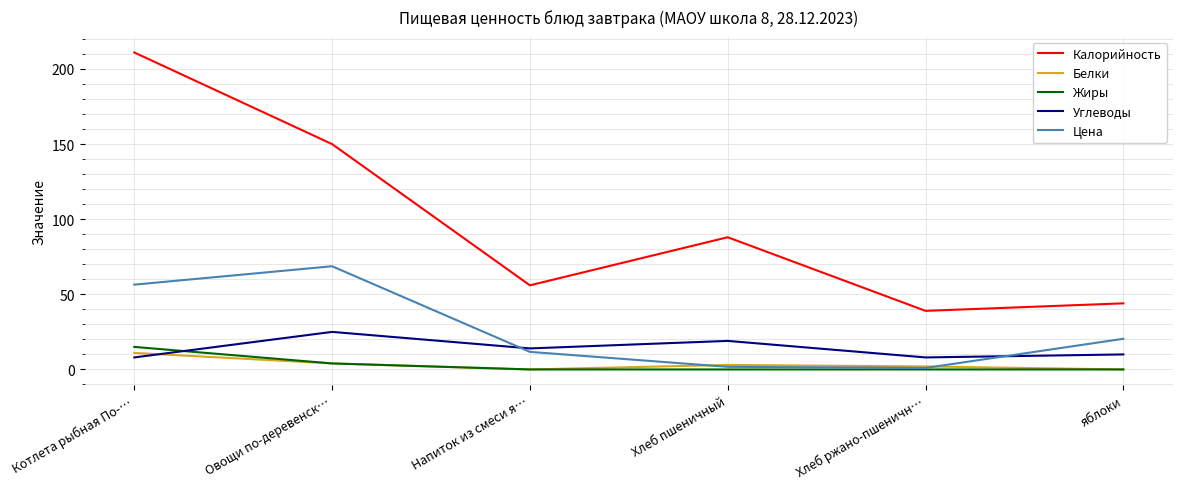

The value of Жиры at Котлета рыбная По-… is 4.5. True or false?

False